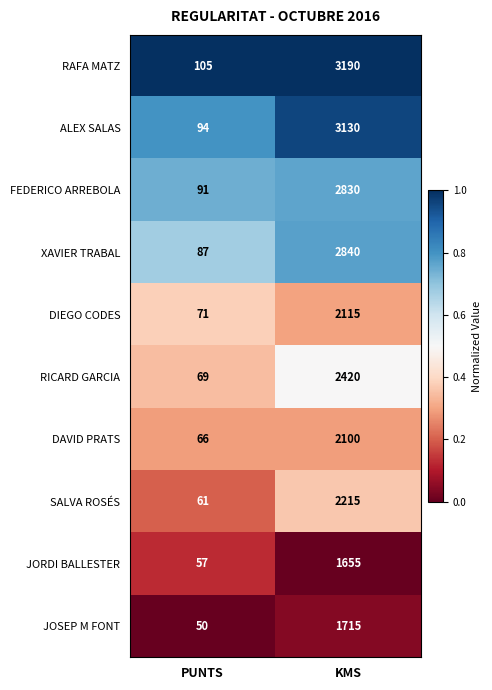

Which series changed the most between PUNTS and KMS?

RAFA MATZ